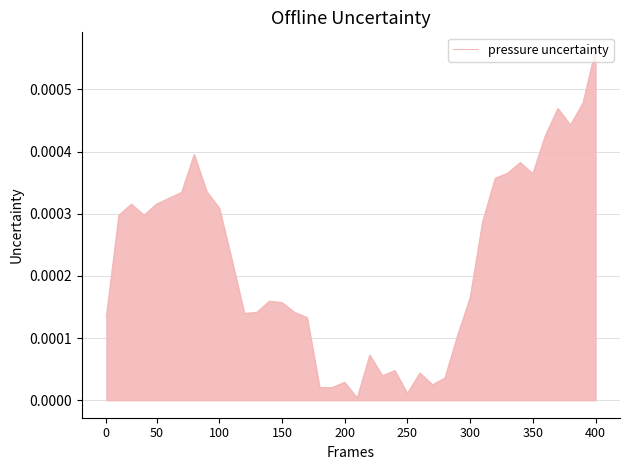

How many lines are shown in the chart?

1